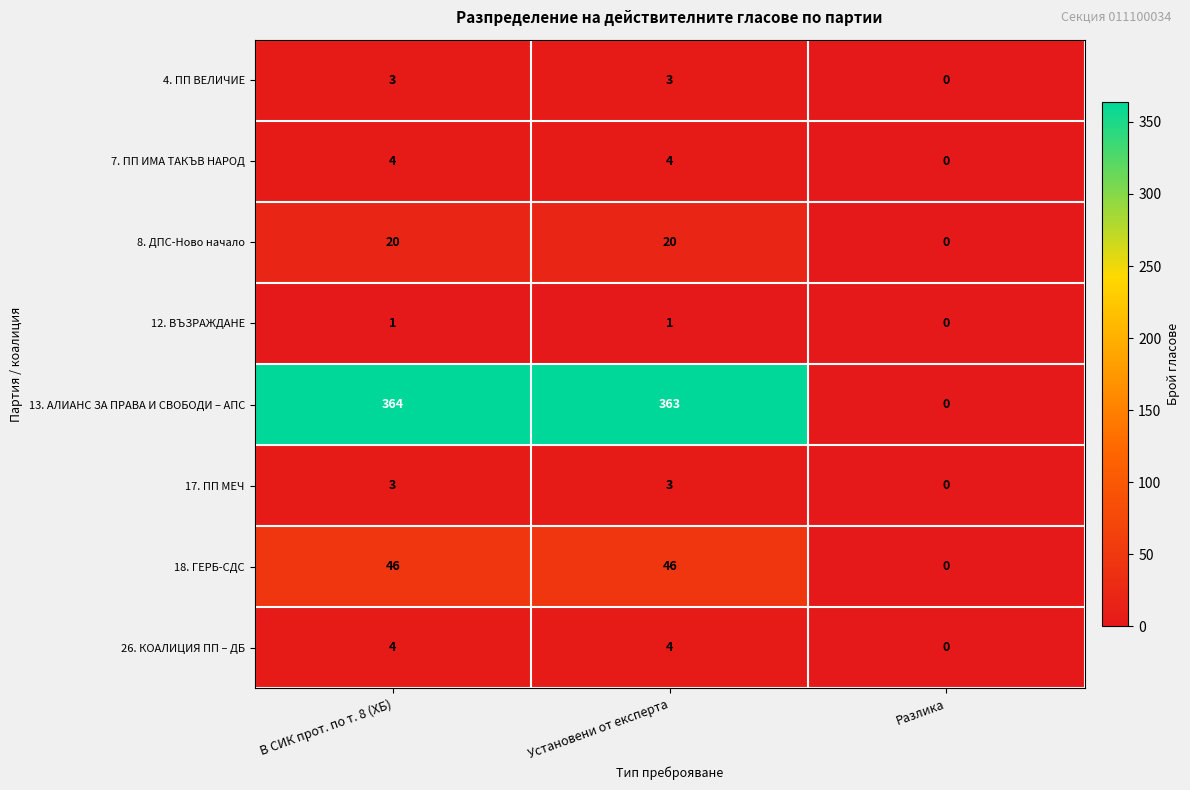

At which category does the chart reach its minimum across all series?

Разлика